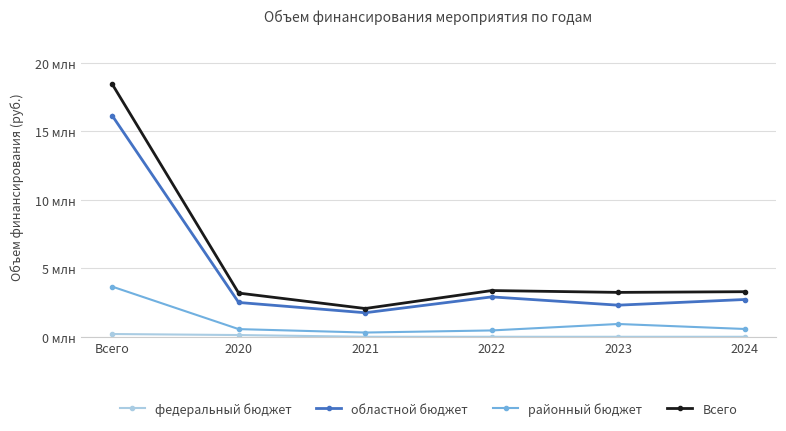

At which category is the sum across all series the highest?

Всего